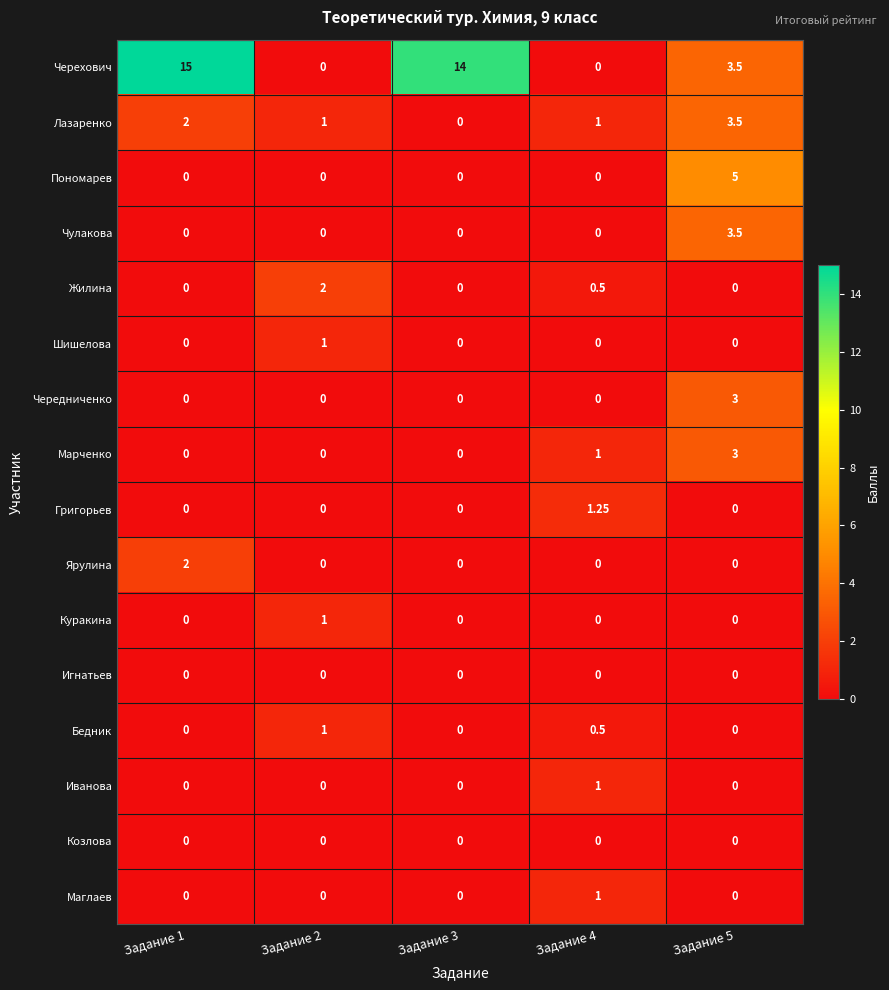

Which series has the largest range (max minus min)?

Черехович